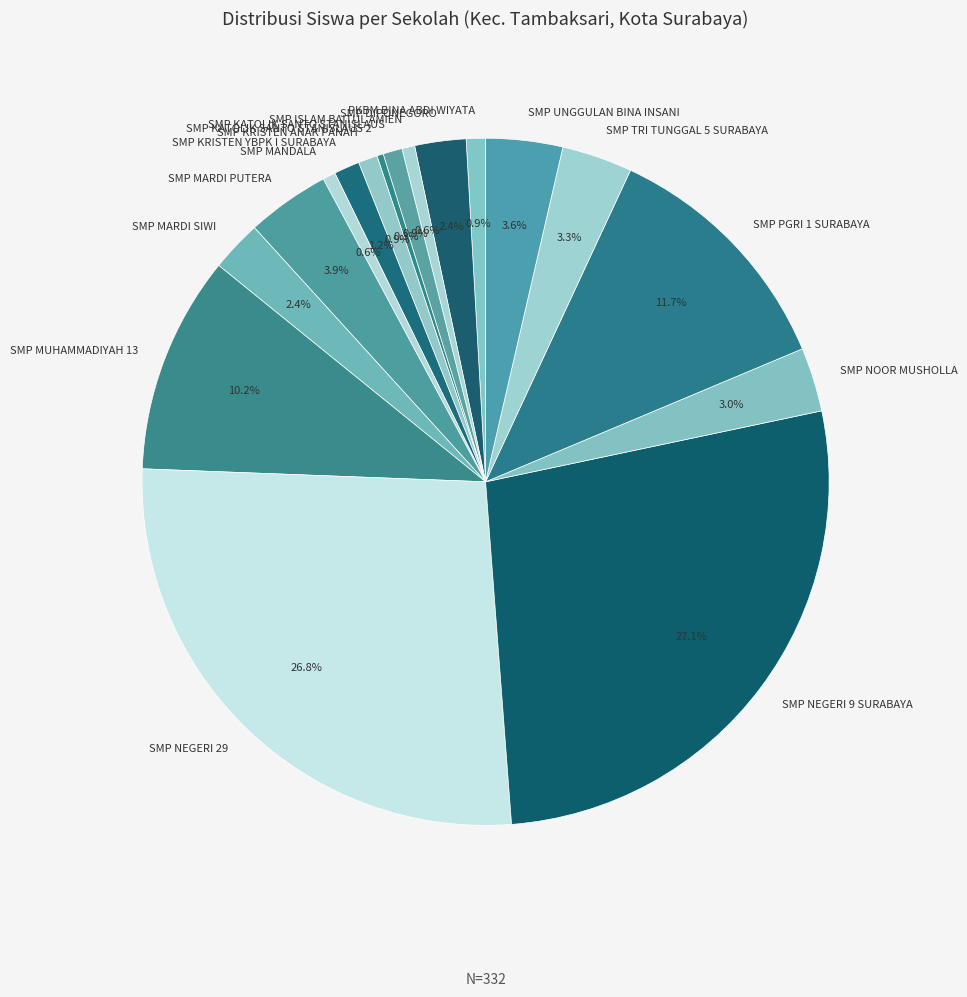

Count the number of slices in the pie.

17